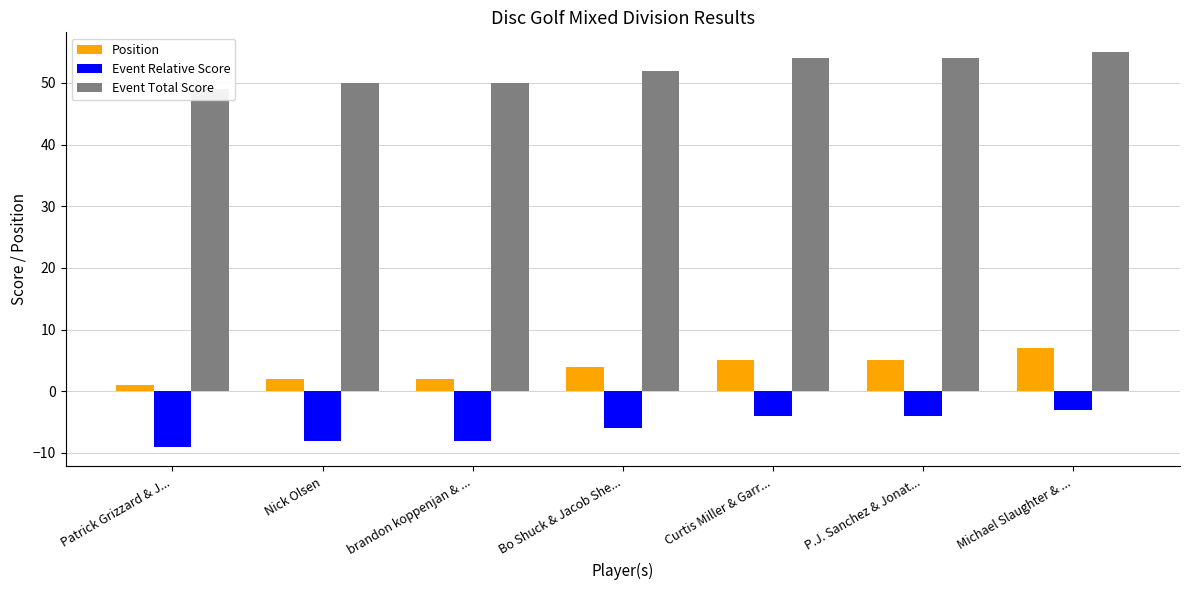

What is the minimum value shown in the chart?

-9